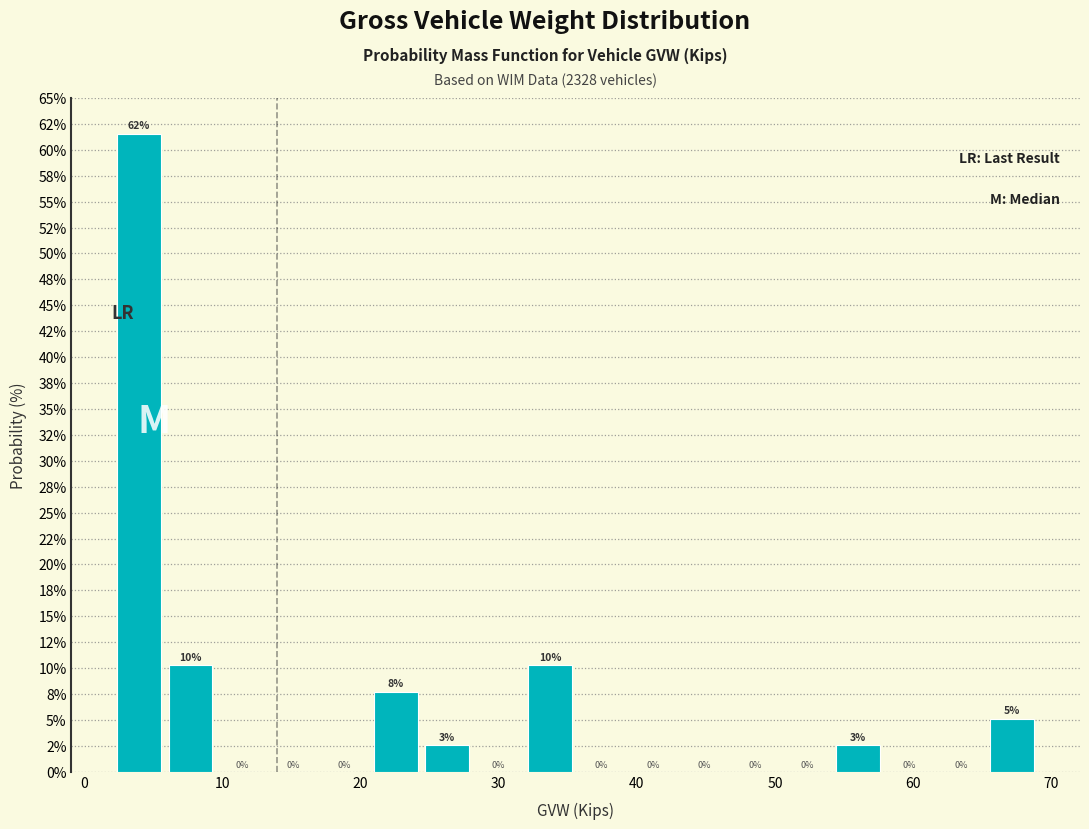

Around what value on the x-axis is the tallest bar? Give the approximate position of its centre, as read against the axis.

4